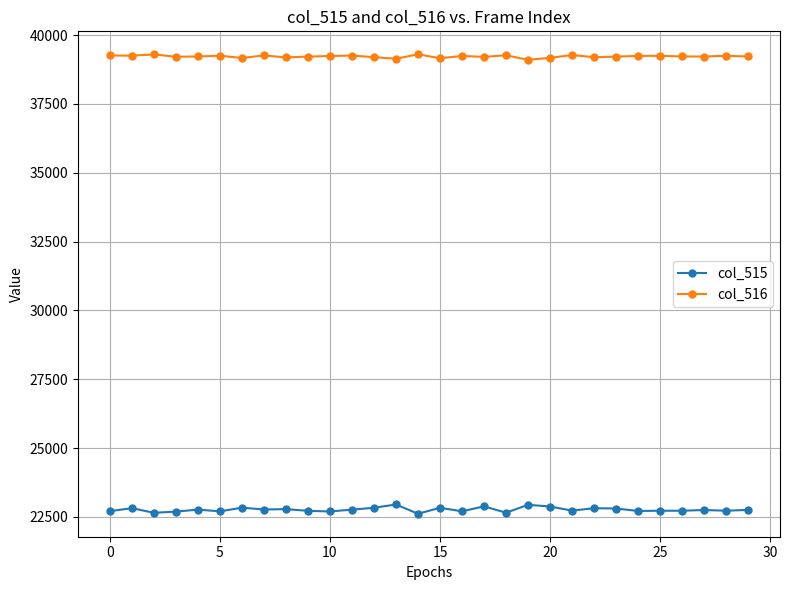

True or false: col_515 and col_516 cross at least once.

False